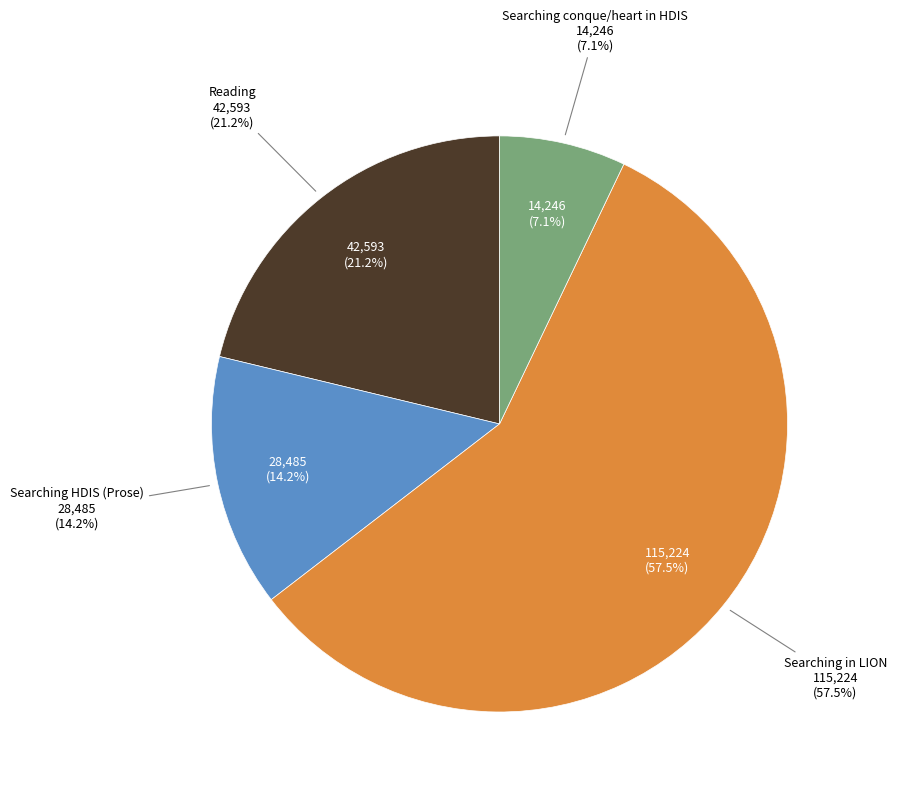

What is the smallest slice in the pie chart?

Searching conque and heart in HDIS